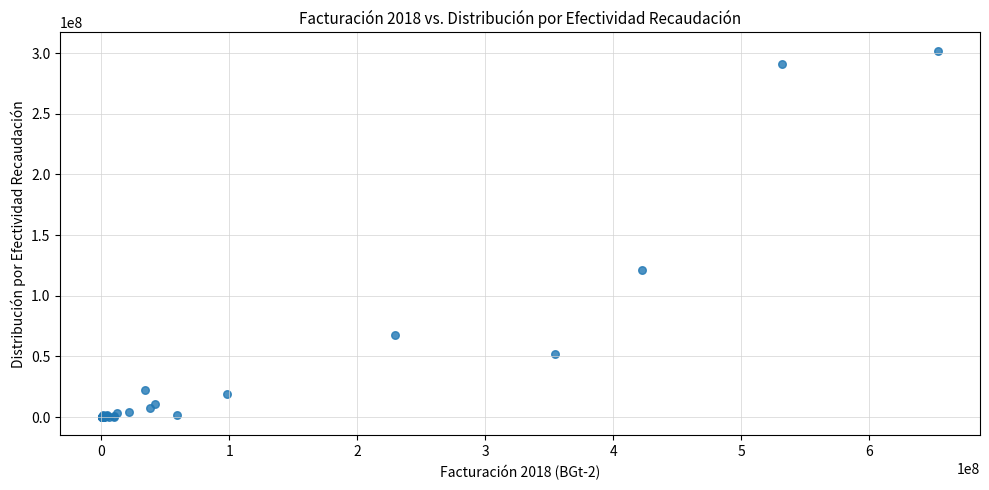

What Y value in the scatter plot is closest to 151035457?

121482477.8